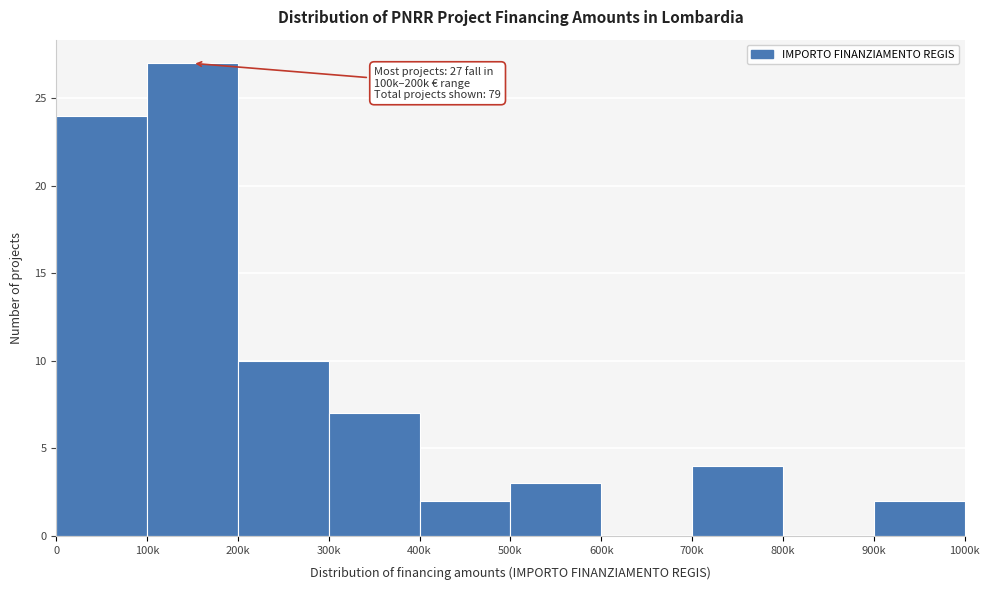

Reading right to left, what are all the values shown in this chart?

900k=2	800k=0	700k=4	600k=0	500k=3	400k=2	300k=7	200k=10	100k=27	0=24